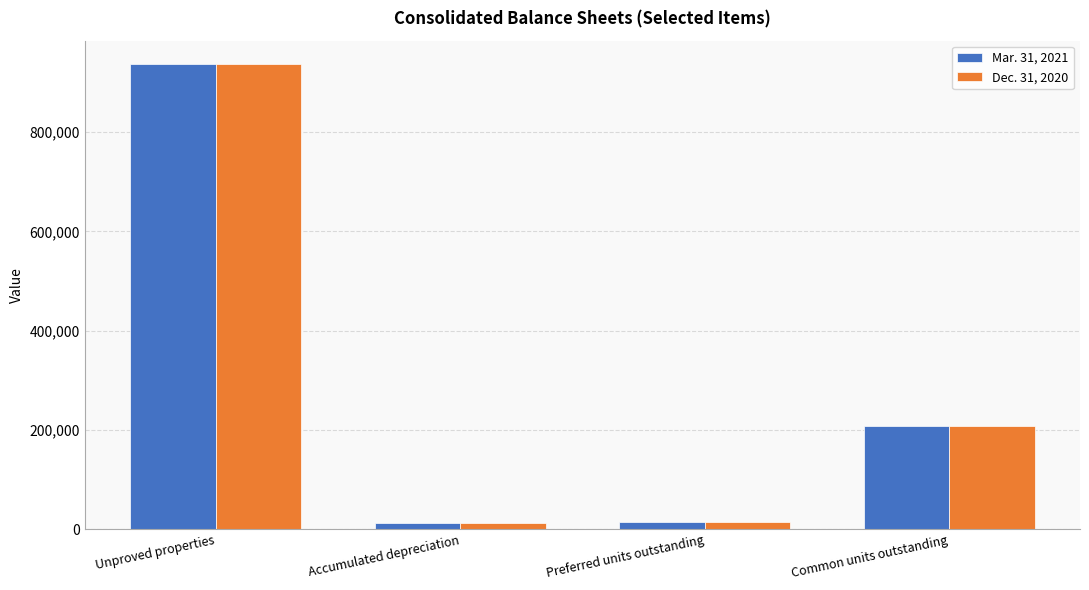

What are all the series names shown in the legend?

Mar. 31, 2021, Dec. 31, 2020